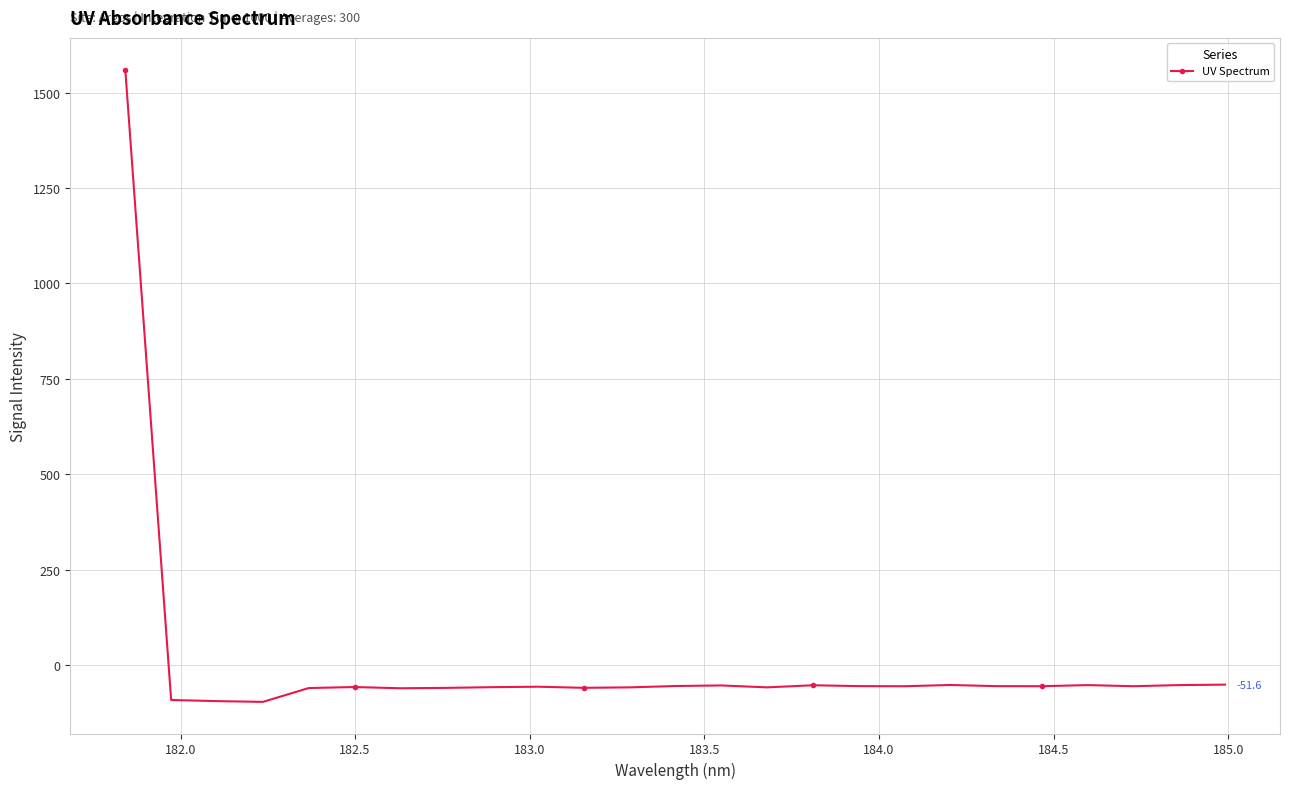

What is the minimum value shown in the chart?

-96.9